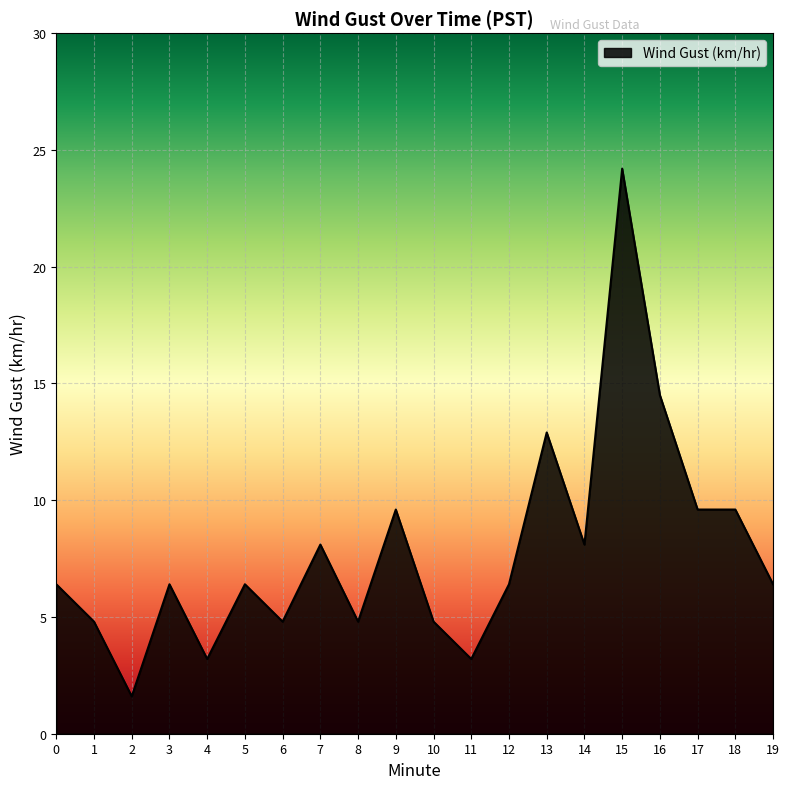

True or false: the data shows 9.6 at 18.

True